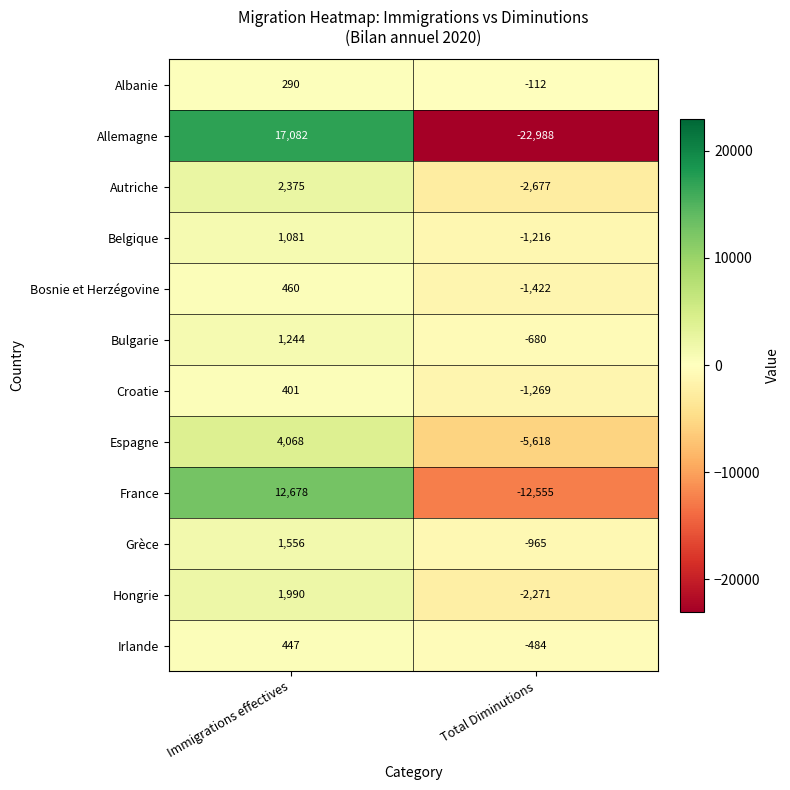

What is the total value across all series at Total Diminutions?

-52257